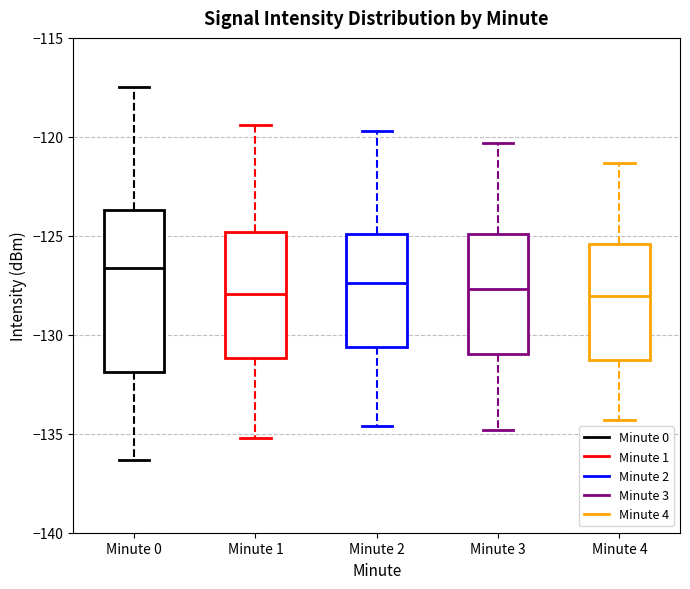

Reading left to right, transcribe this box plot: for each box, give where its median line is, the range the box spans, and where its two whiskers end, as read against the y-axis. The values are not printed on the chart, so give them approximately, as read against the axis.

Minute 0: median -126.5, box -132.0 to -123.5, whiskers -136.5 to -117.5
Minute 1: median -128.0, box -131.0 to -125.0, whiskers -135.0 to -119.5
Minute 2: median -127.5, box -130.5 to -125.0, whiskers -134.5 to -119.5
Minute 3: median -127.5, box -131.0 to -125.0, whiskers -135.0 to -120.5
Minute 4: median -128.0, box -131.5 to -125.5, whiskers -134.5 to -121.5